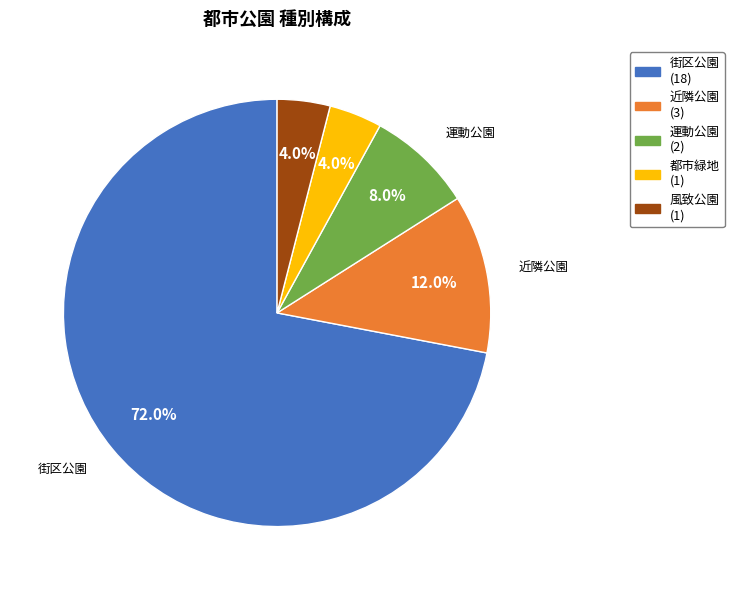

How many slices are in this pie chart?

5